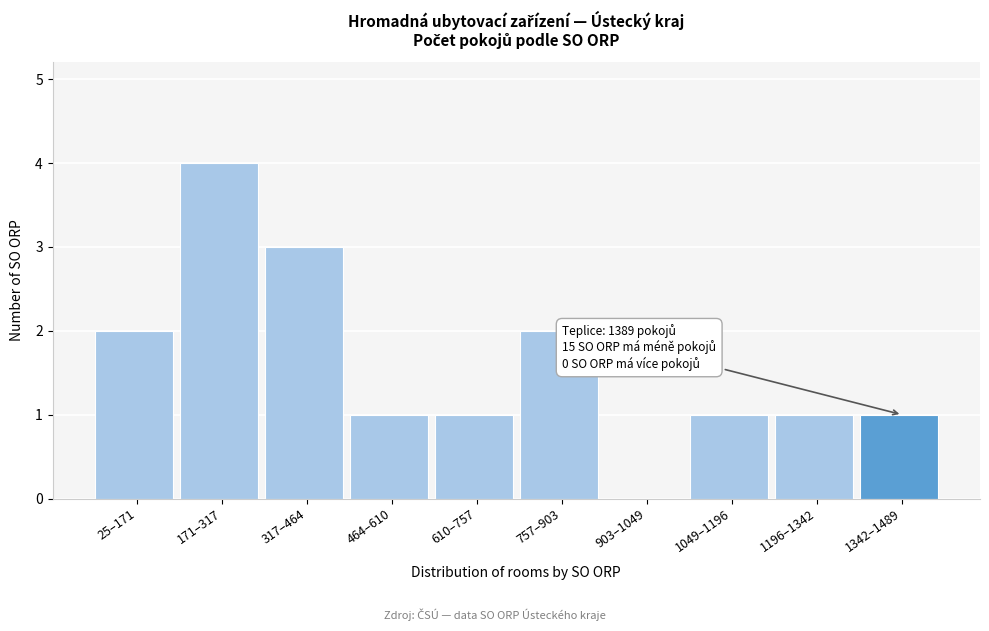

Reading left to right, extract all data points from this chart.

25–171=2	171–317=4	317–464=3	464–610=1	610–757=1	757–903=2	903–1049=0	1049–1196=1	1196–1342=1	1342–1489=1